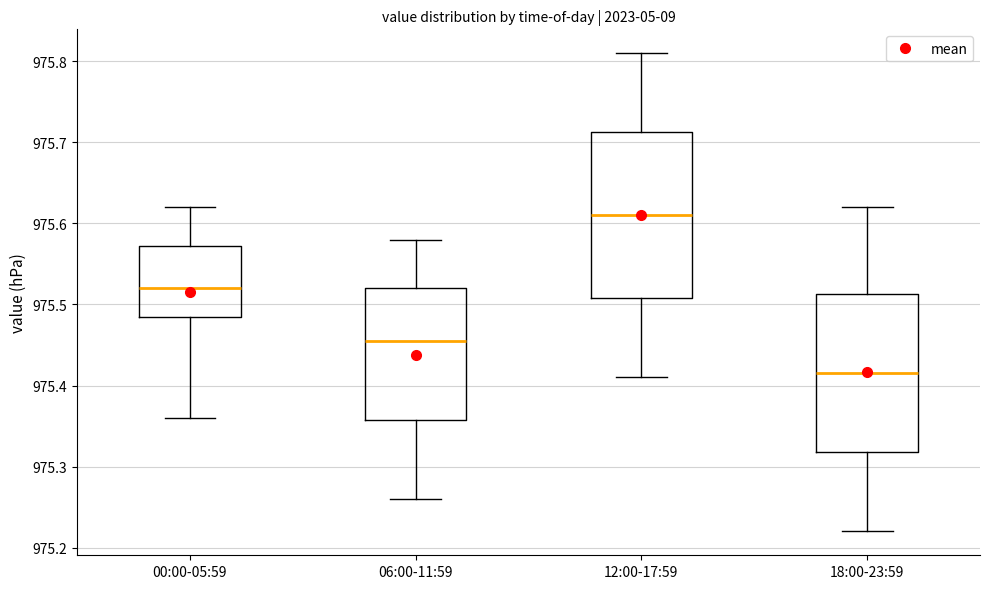

Which box has the highest median line?

12:00-17:59